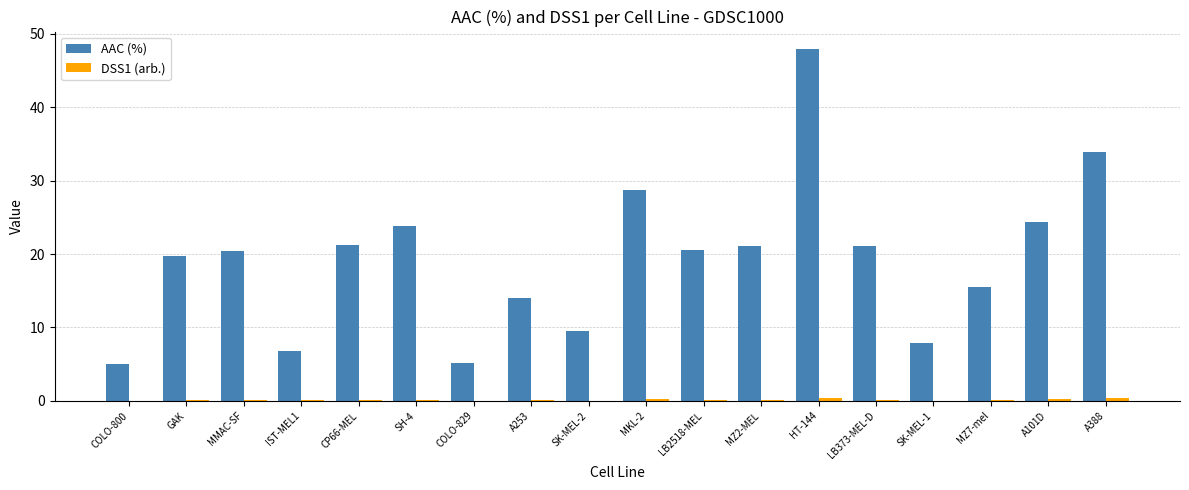

Between COLO-800 and SK-MEL-2, which series saw the biggest shift?

AAC (%)